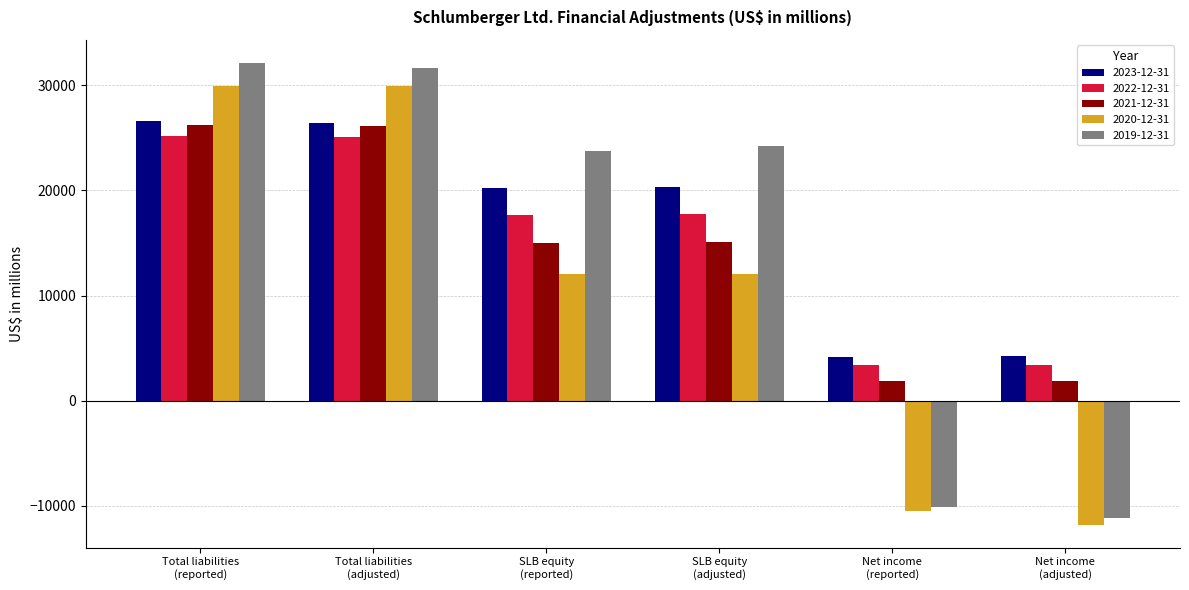

At how many categories does at least one series exceed 19266?

4